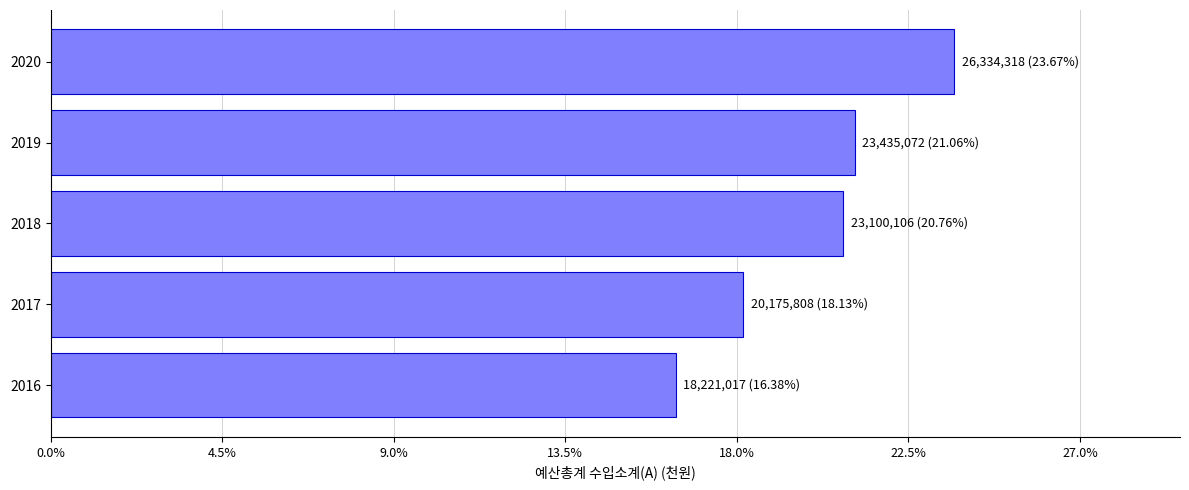

What is the difference between the maximum and minimum values?

8113301